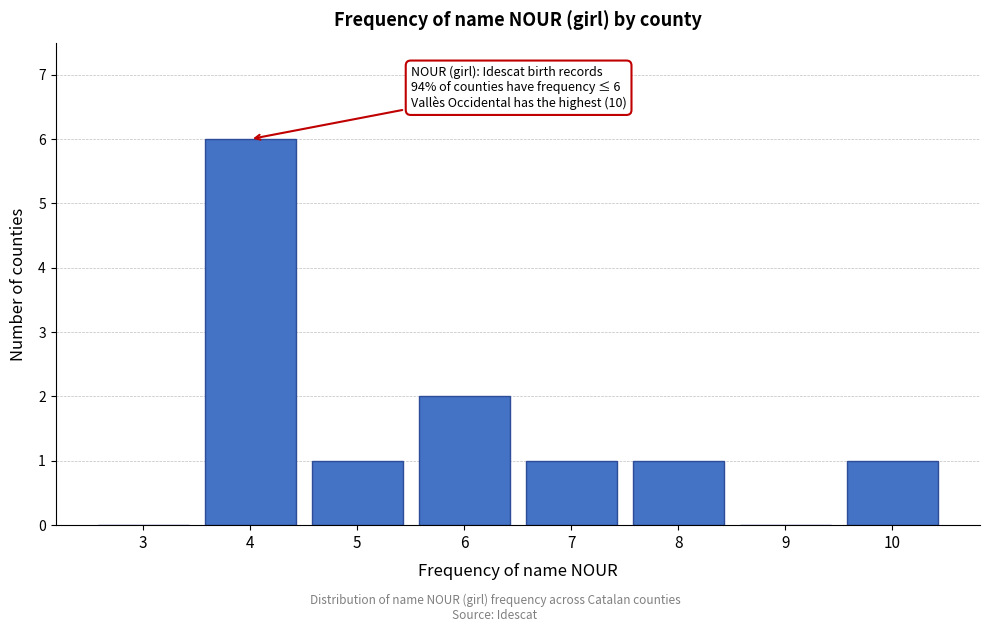

Reading left to right, what are all the values shown in this chart?

3=0	4=6	5=1	6=2	7=1	8=1	9=0	10=1